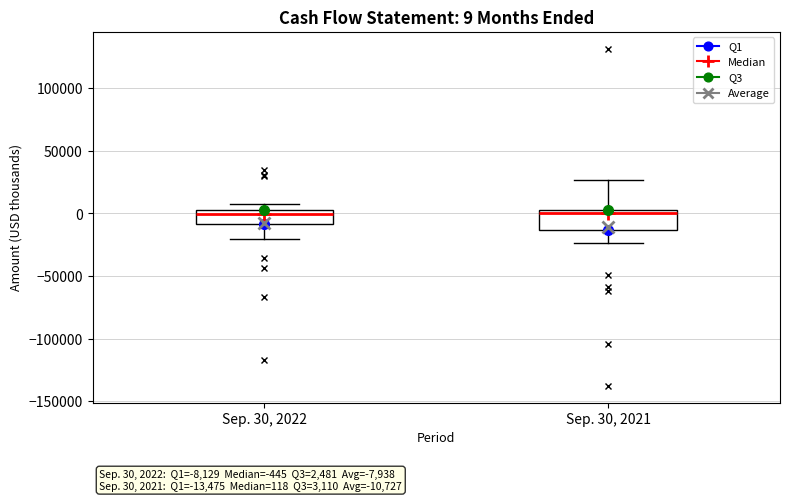

Comparing the boxes themselves (not the whiskers), which one is the tallest?

Sep. 30, 2021